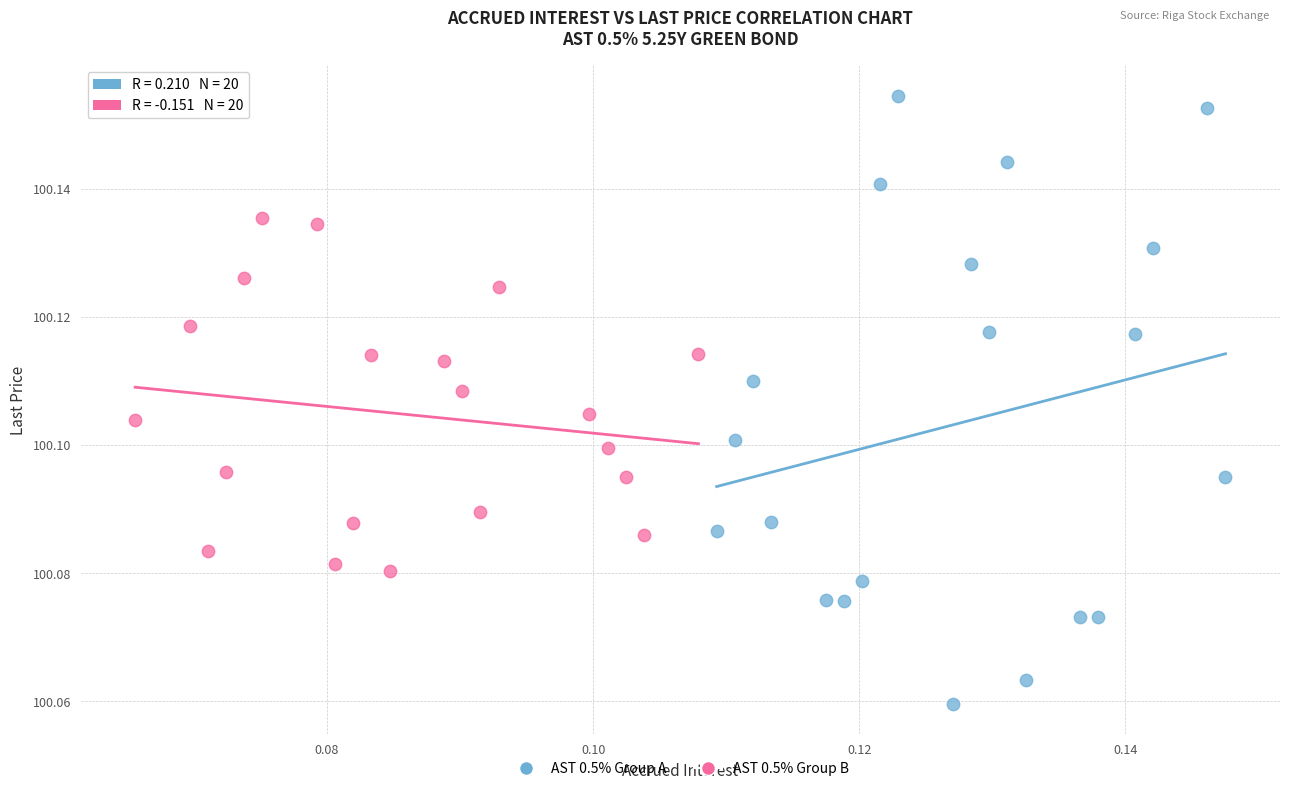

Which series reaches the maximum Y coordinate?

AST 0.5% Group A